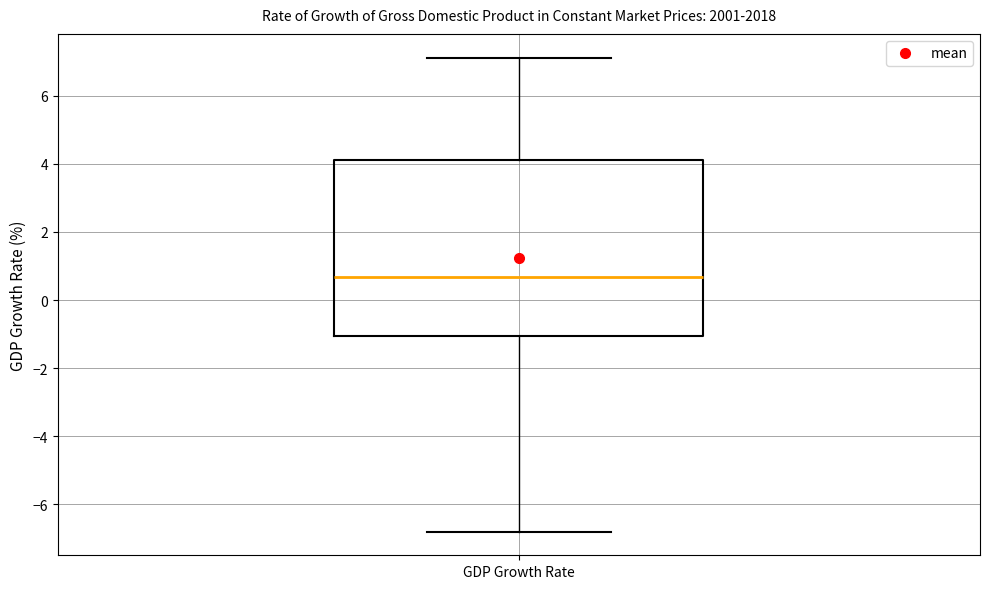

Transcribe this box plot: give where the median line is, the range the box spans, and where the two whiskers end, as read against the y-axis. The values are not printed on the chart, so give them approximately, as read against the axis.

median 0.6, box -1.0 to 4.0, whiskers -6.8 to 7.2